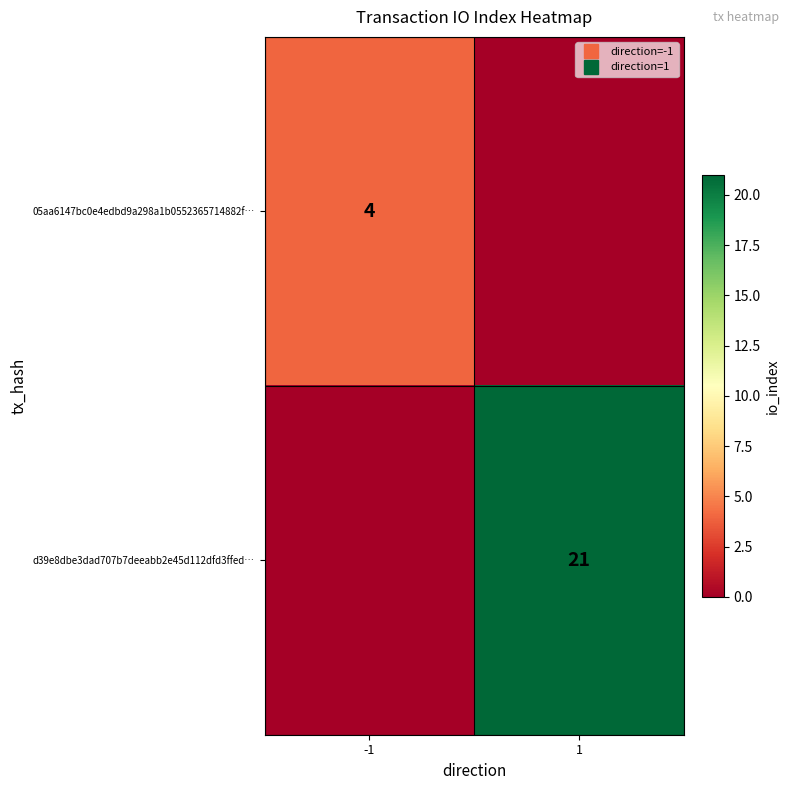

What is the spread (max minus min) of values at 1?

21